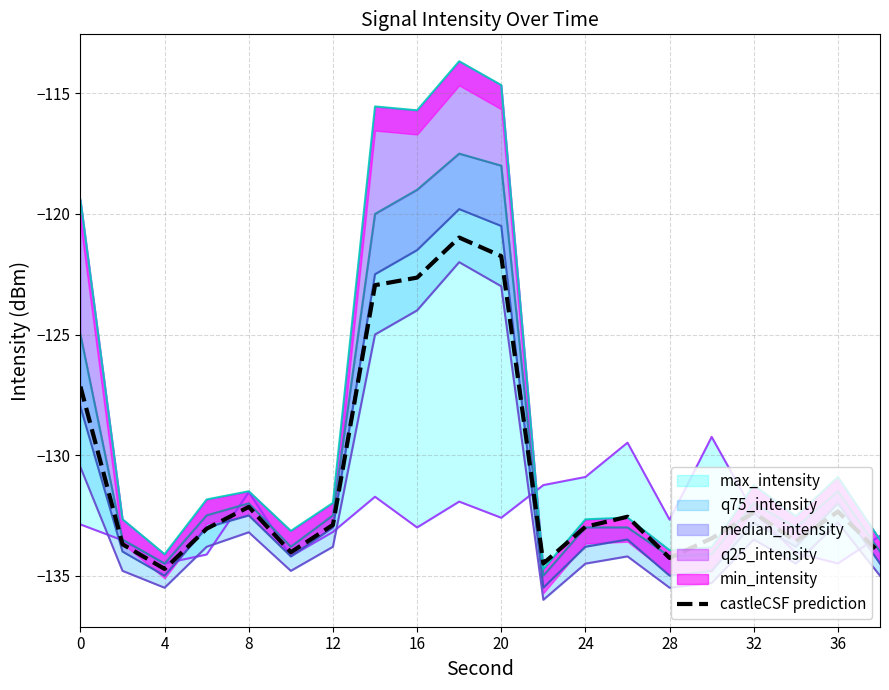

Reading right to left, list all the values displayed in this chart.

-134.1	-132.3	-133.6	-132.4	-133.5	-134.3	-132.6	-133.0	-134.5	-121.8	-121.0	-122.6	-123.0	-132.9	-134.0	-132.1	-133.1	-134.7	-133.7	-127.2